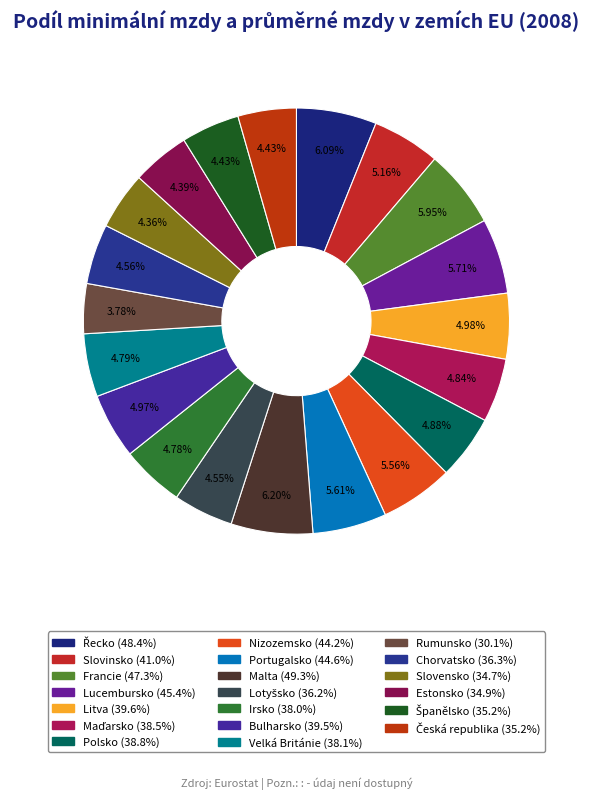

How many slices are in this pie chart?

20